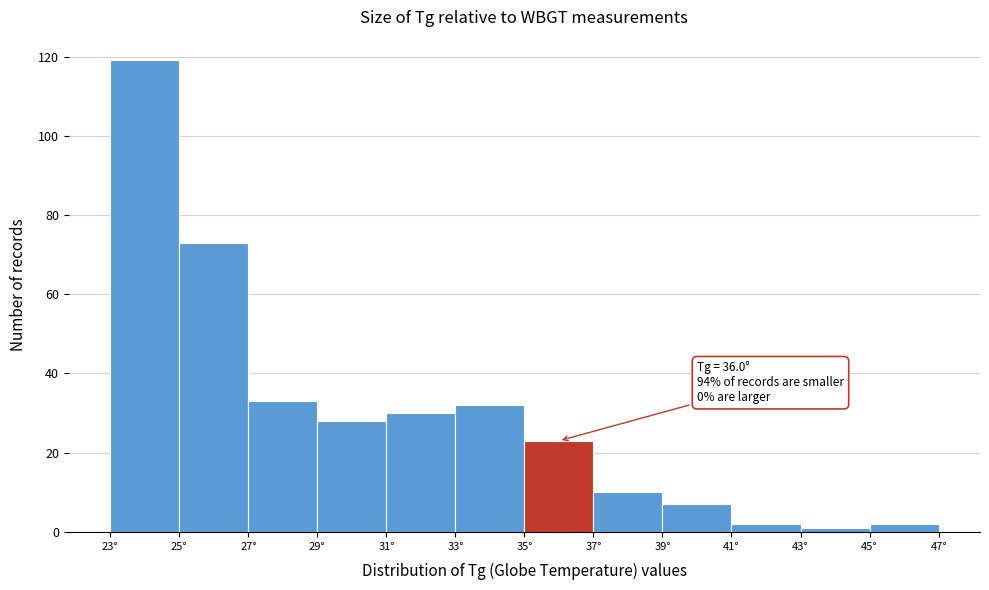

Over which range of the x-axis is the bar tallest?

23 to 25